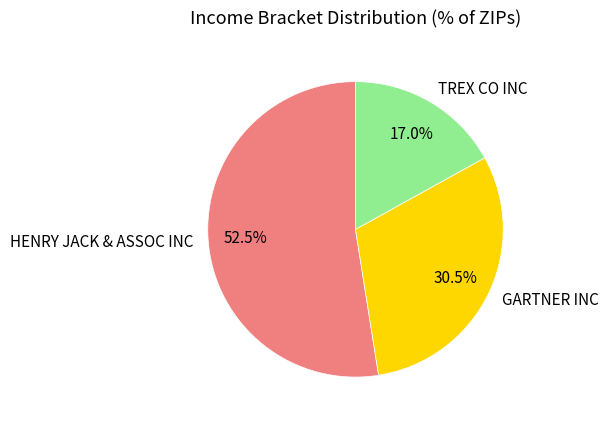

What percentage is NOT represented by HENRY JACK & ASSOC INC?

47.5%